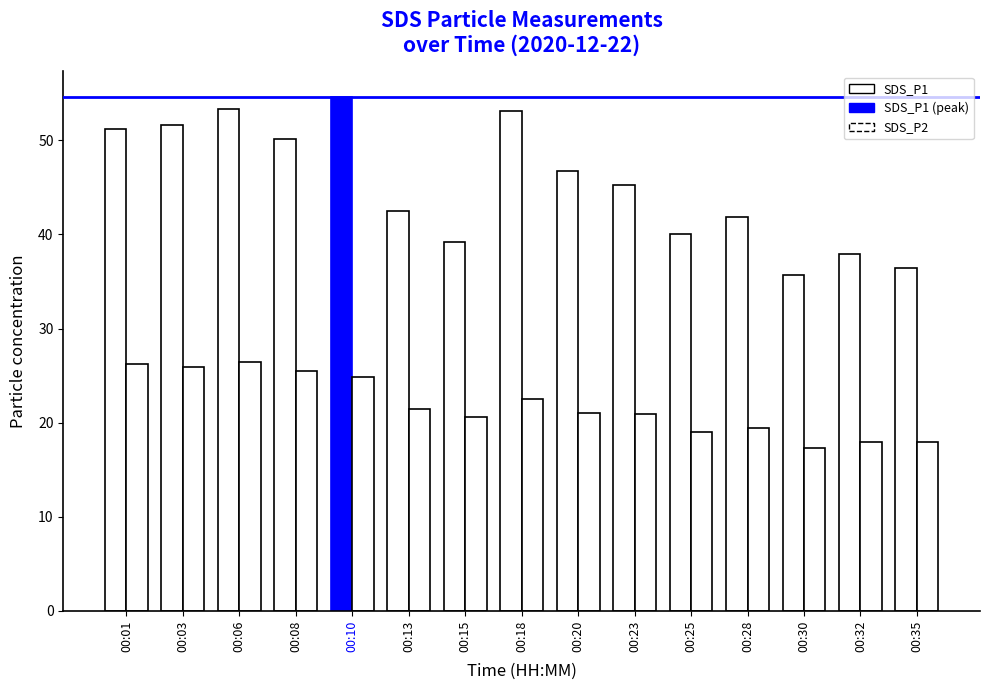

How many groups of bars are there?

15